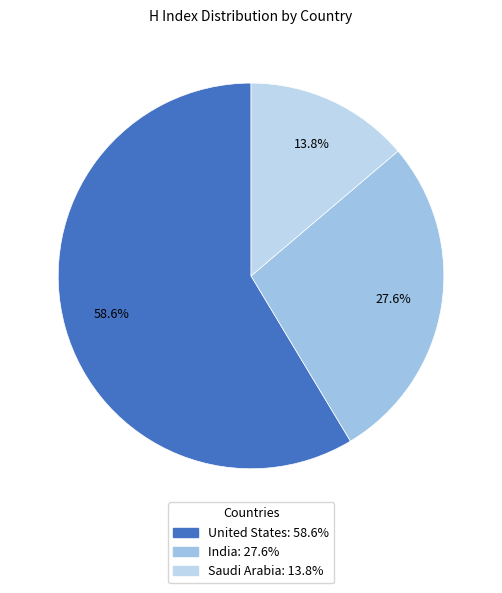

To the nearest percent, what is the difference between the United States and Saudi Arabia slice percentages?

45%